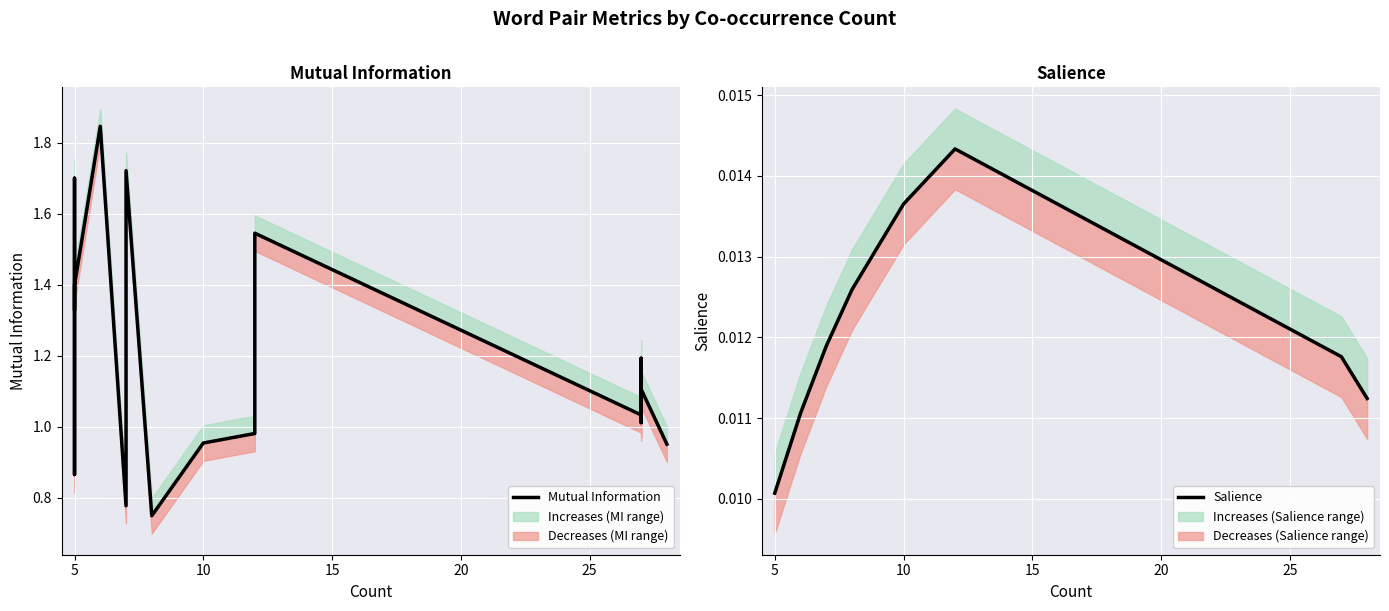

Is the value of Mutual Information at 16 greater than the value of Salience at 10?

Yes